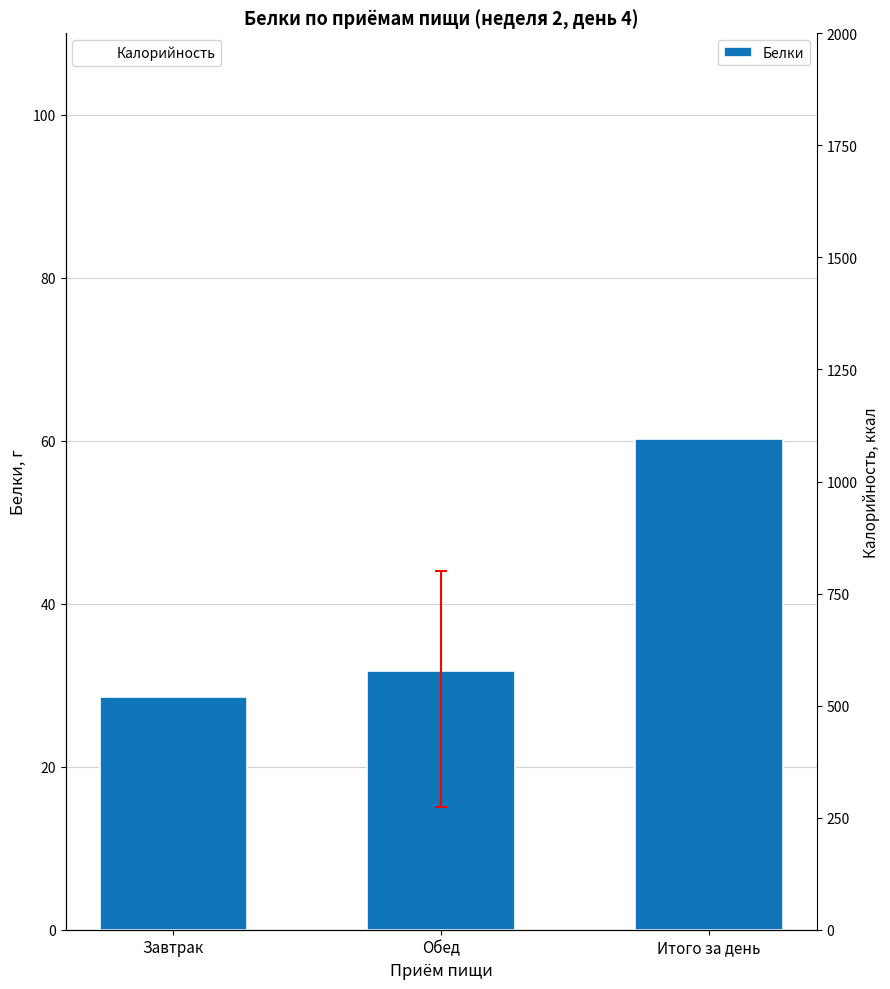

Reading right to left, extract all data points from this chart.

Белки: Итого за день=60.2	Обед=31.7	Завтрак=28.5
Калорийность: Итого за день=1806.7	Обед=1032.2	Завтрак=774.5